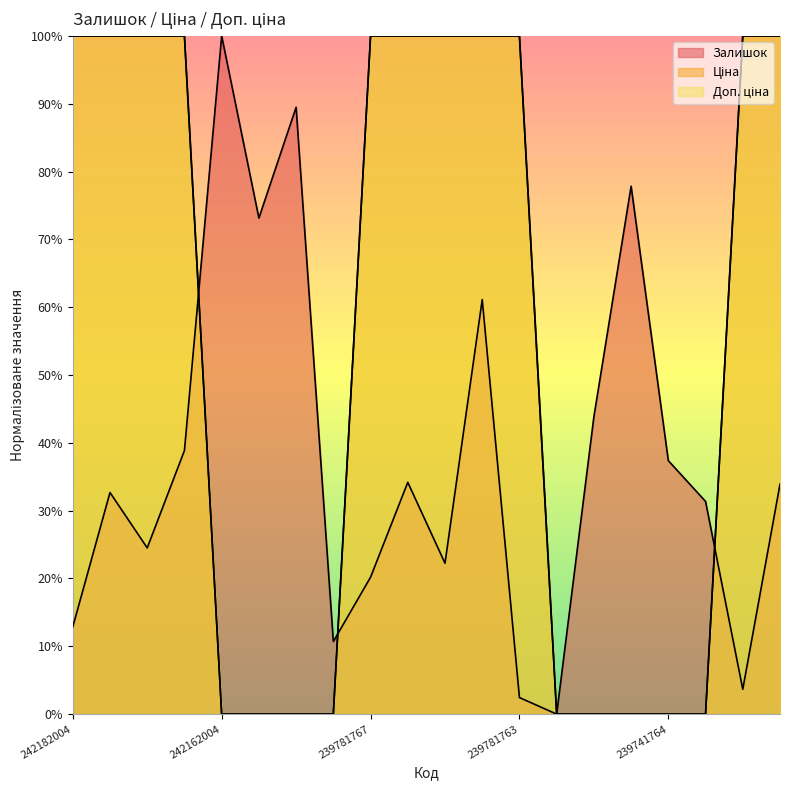

At which label does Доп. ціна reach its minimum?

242162004